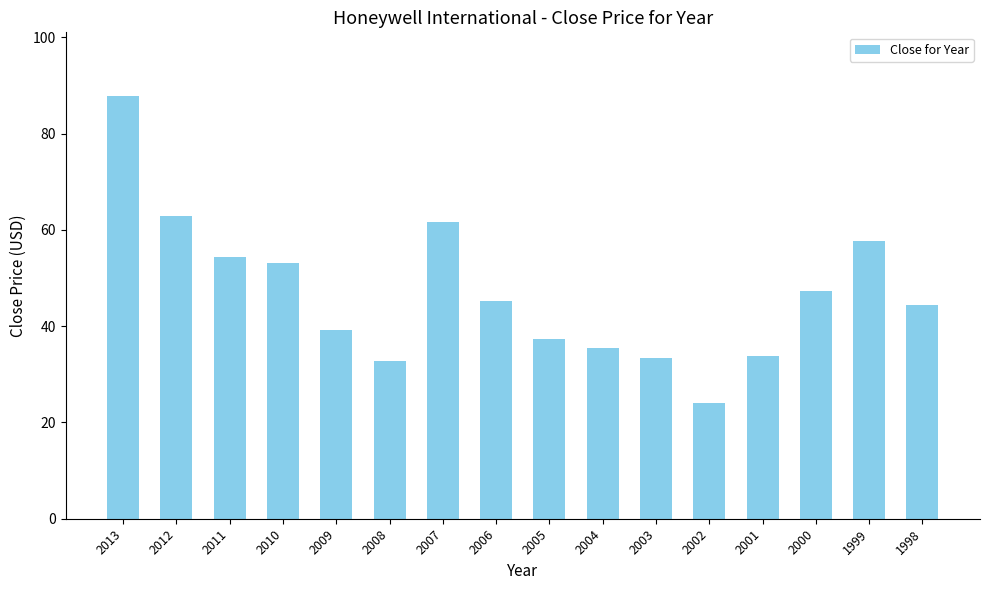

The value at 2011 is 95.4. True or false?

False